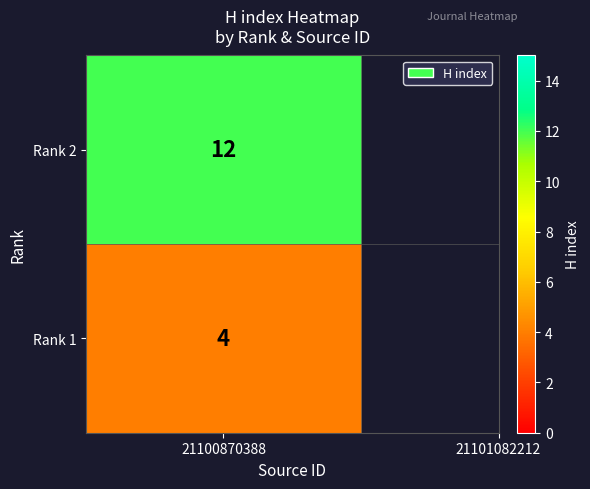

What is the ratio of the value at Rank 1 to the value at Rank 2?

0.3